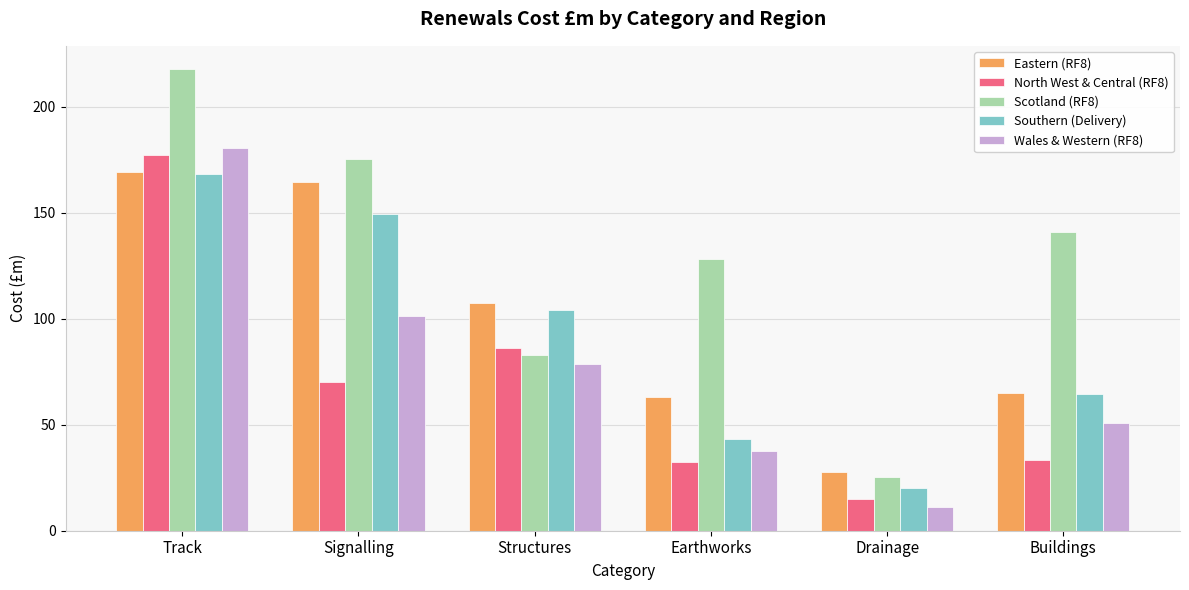

True or false: Southern (Delivery) has a value of 64.5 at Buildings.

True